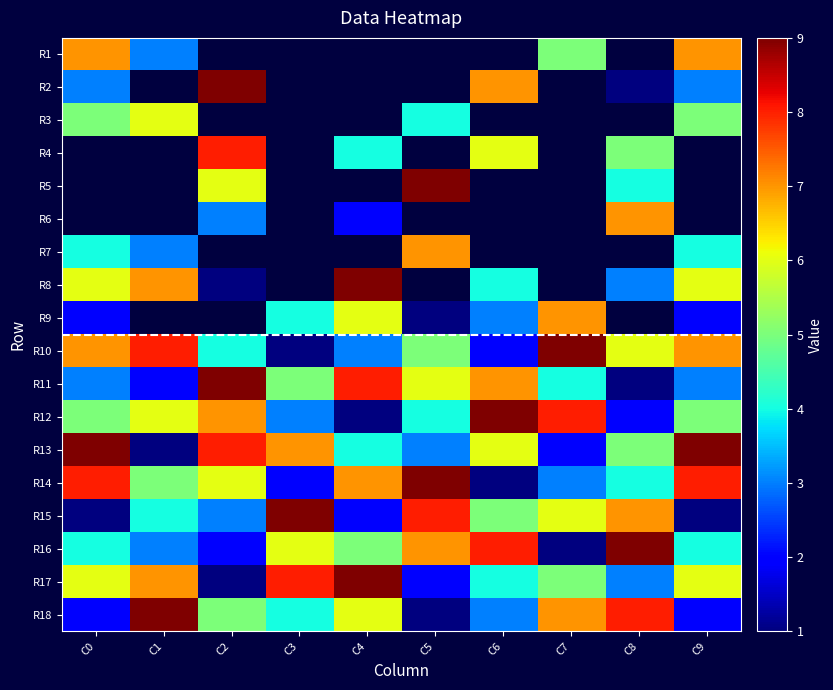

What is the greatest value displayed?

9.0